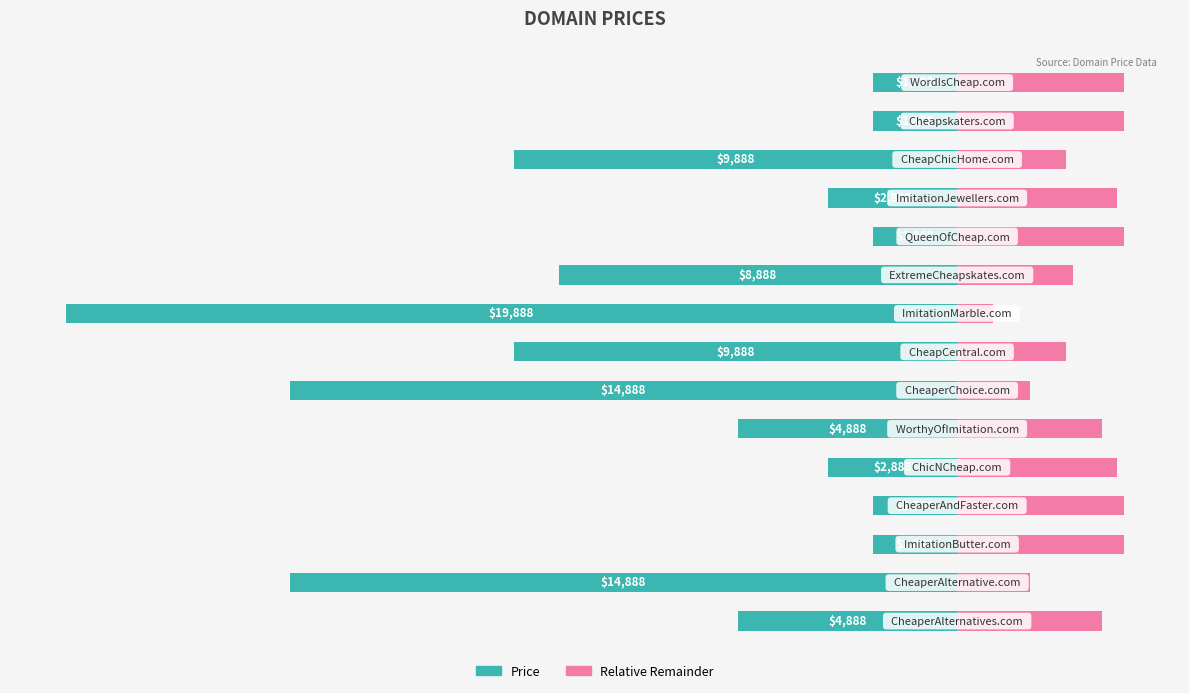

What are all the series names shown in the legend?

Price, Relative Remainder